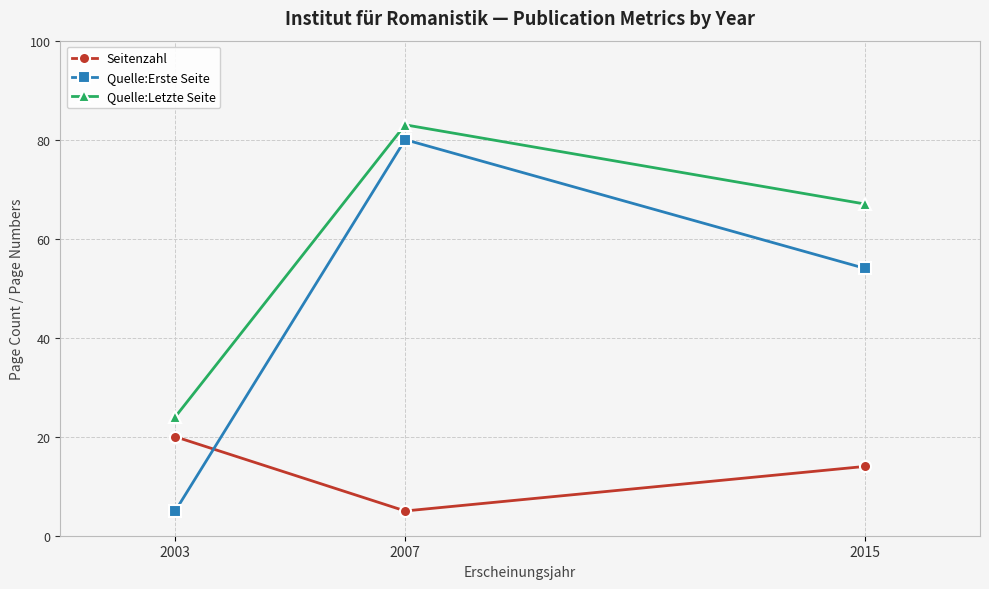

What is the average value of the Quelle:Letzte Seite series?

58